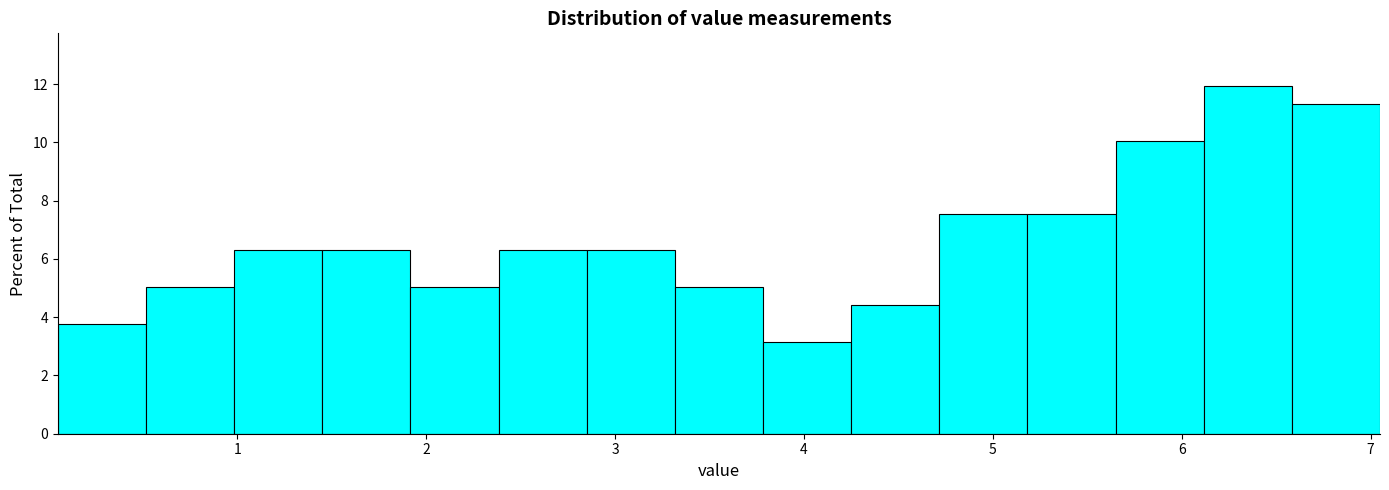

Reading left to right, list every bar in this chart as the range it spans on the x-axis followed by its height. Neither the bar edges nor the heights are printed on the chart, so give them approximately, as read against the axes.

0.1 to 0.5: 3.8
0.5 to 1.0: 5.0
1.0 to 1.5: 6.2
1.5 to 1.9: 6.2
1.9 to 2.4: 5.0
2.4 to 2.9: 6.2
2.9 to 3.3: 6.2
3.3 to 3.8: 5.0
3.8 to 4.3: 3.2
4.3 to 4.7: 4.4
4.7 to 5.2: 7.6
5.2 to 5.7: 7.6
5.7 to 6.1: 10.0
6.1 to 6.6: 12.0
6.6 to 7.1: 11.4